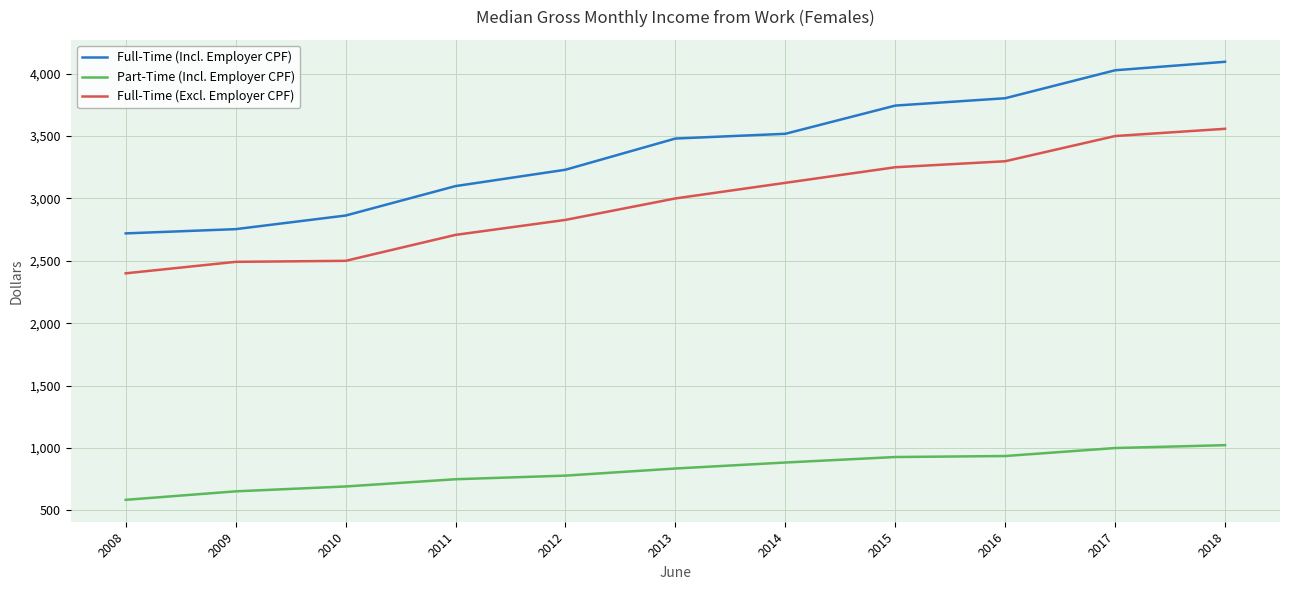

Does the chart display data point markers on the line(s)?

No